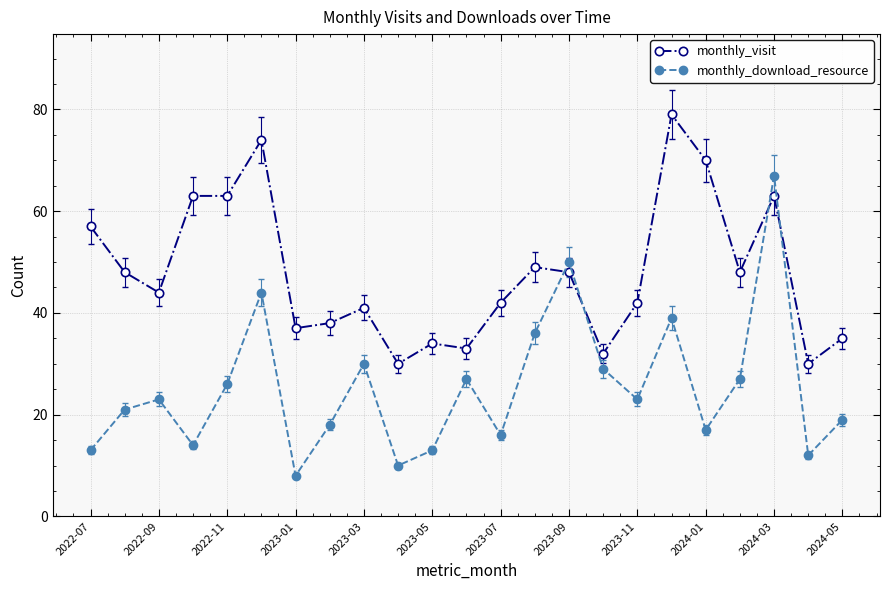

How many interior local peaks does the monthly_download_resource series have?

7